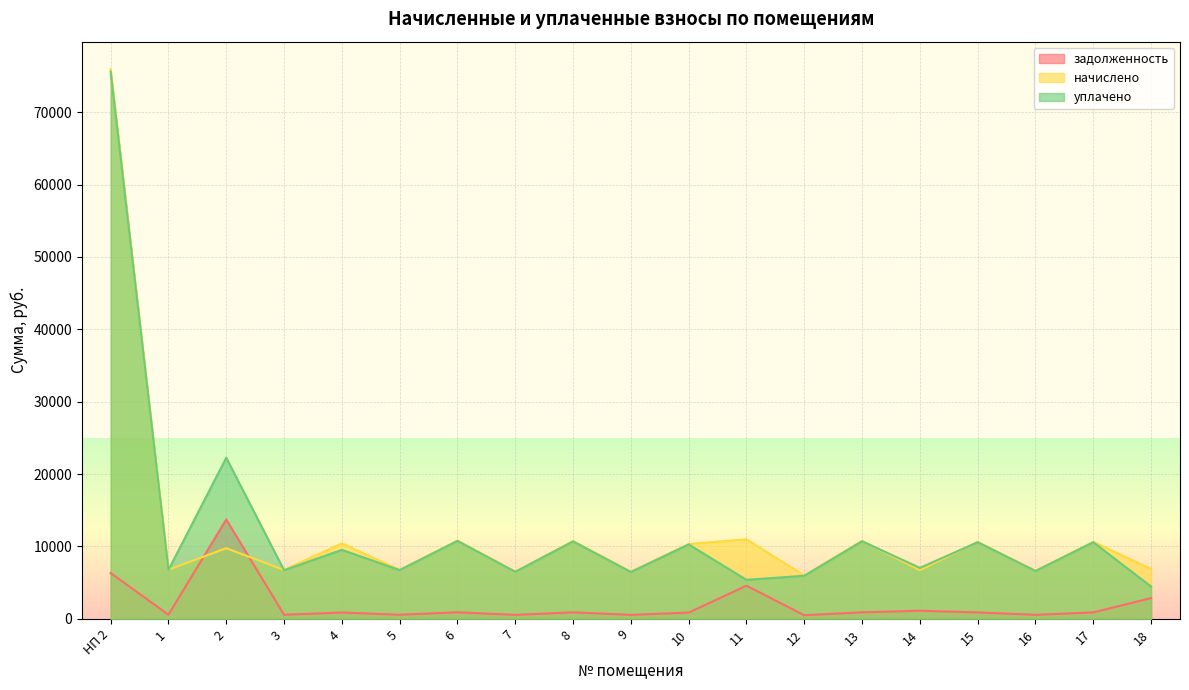

Which series has the largest range (max minus min)?

уплачено